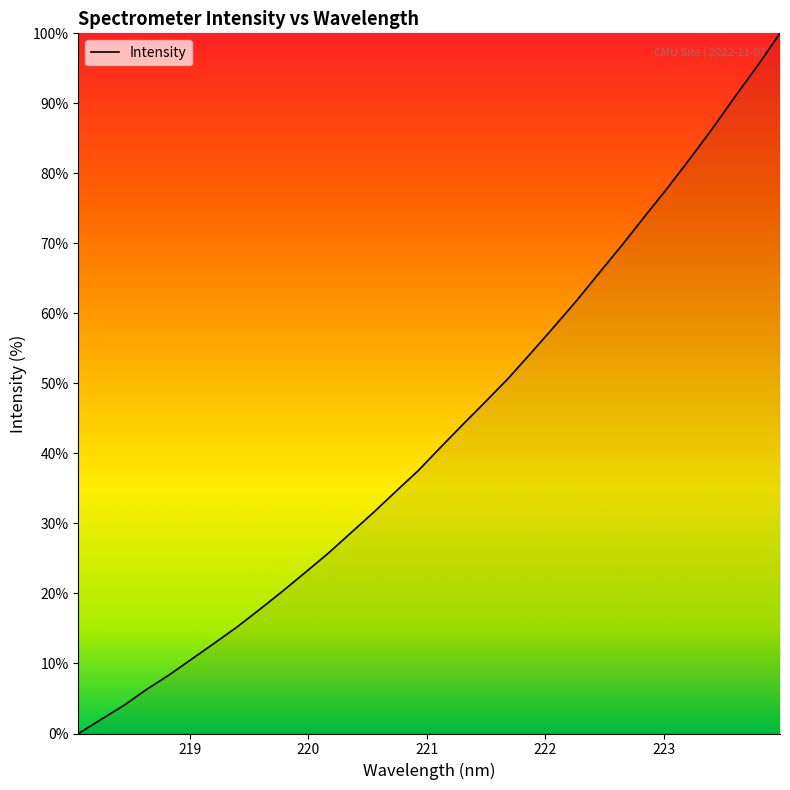

How many lines are shown in the chart?

1